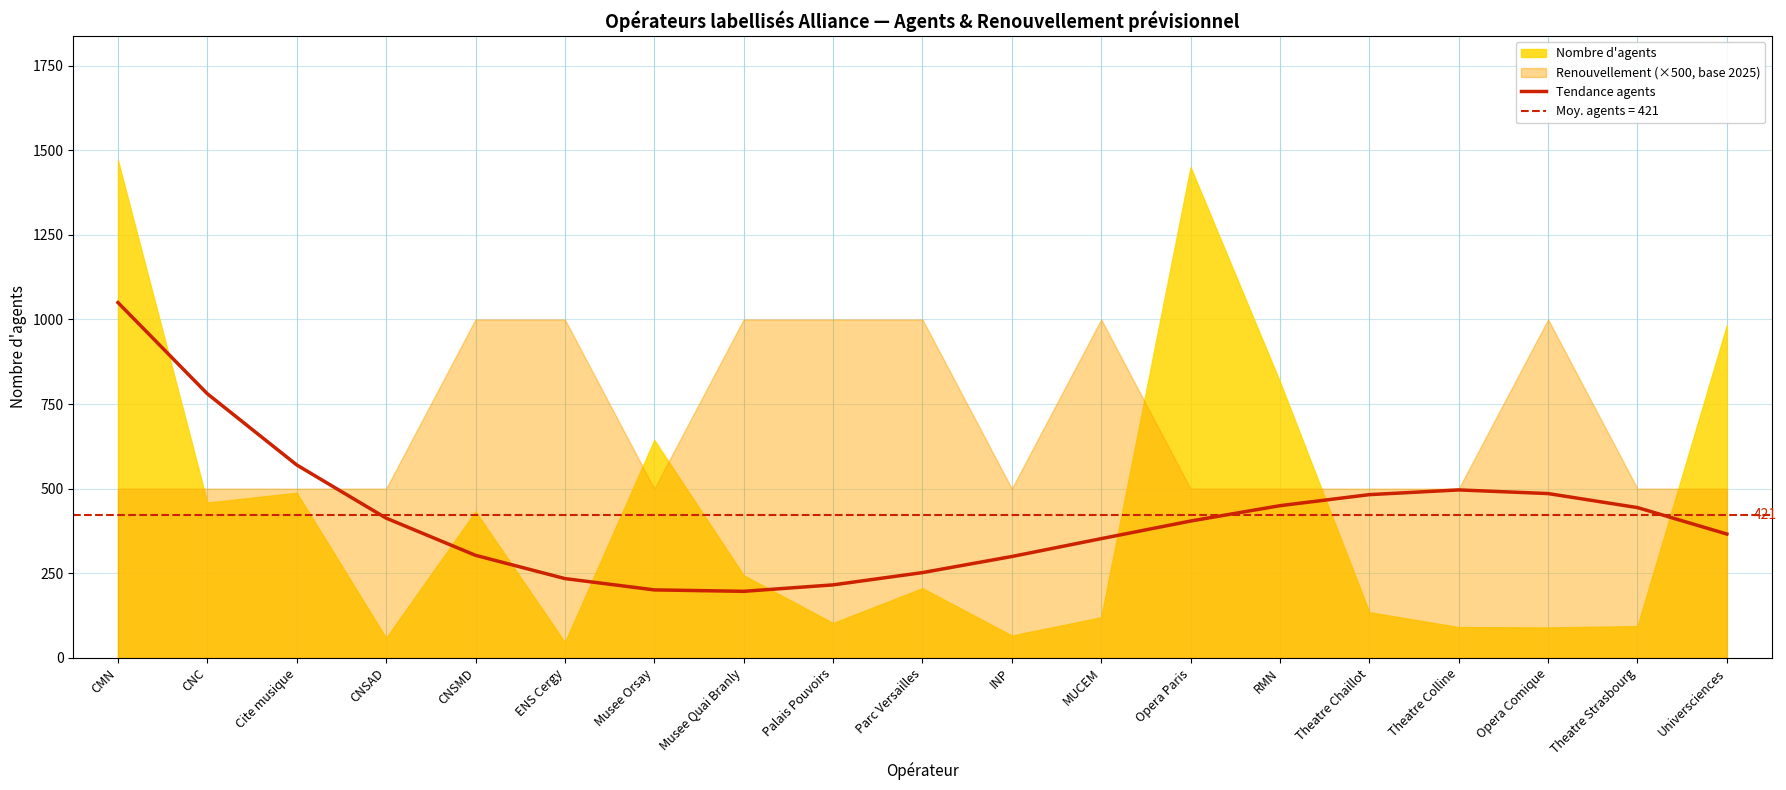

The chart shows a value of 1542.0 at CMN. True or false?

False